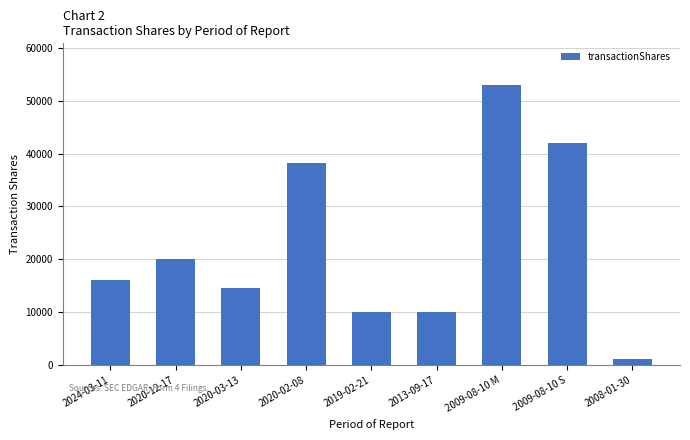

Which has a higher value, 2013-09-17 or 2020-12-17?

2020-12-17